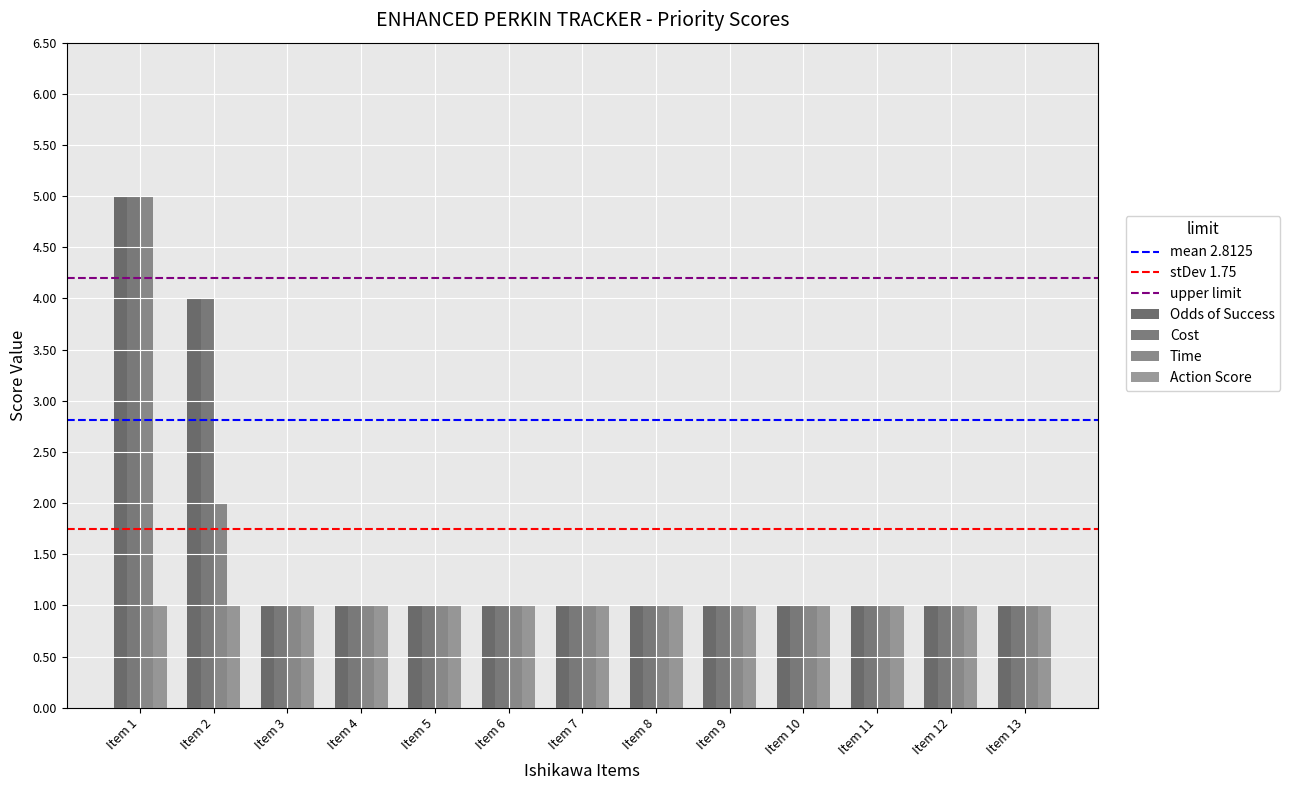

What is the sum of all Cost values?

20